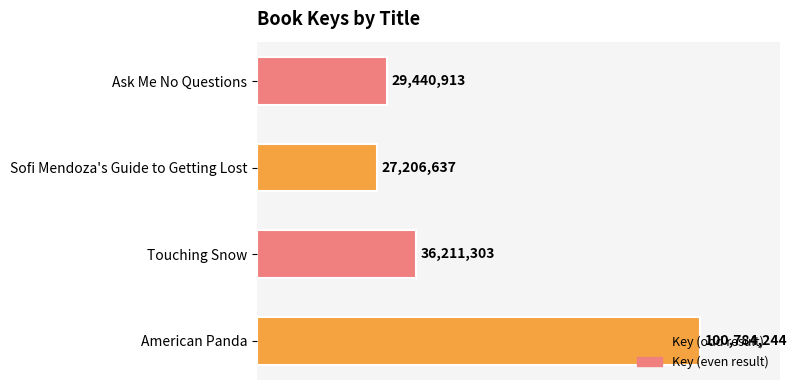

Which has a higher value, Sofi Mendoza's Guide to Getting Lost or Touching Snow?

Touching Snow